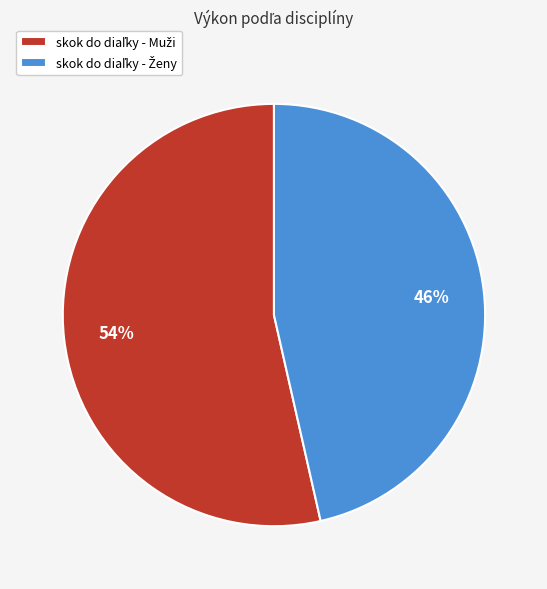

How many segments does this pie chart have?

2